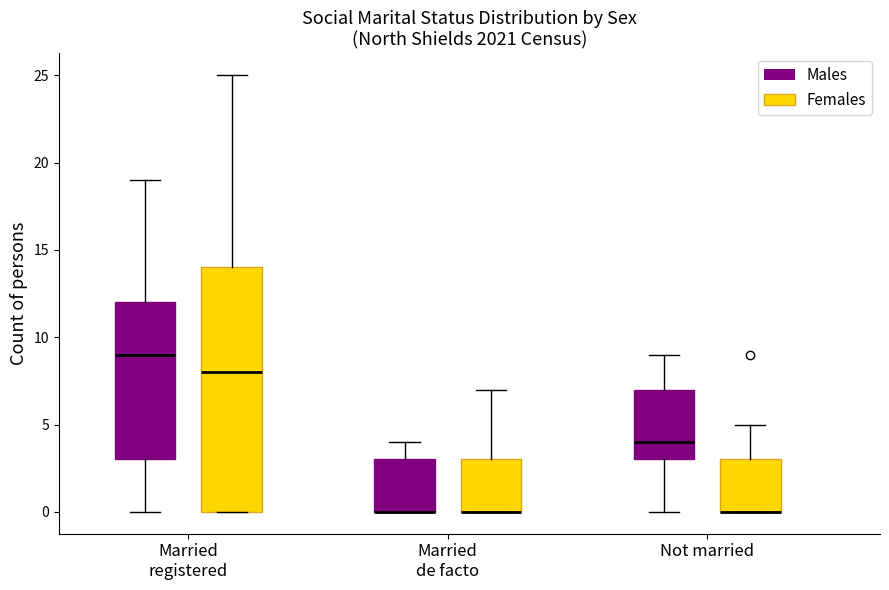

Reading left to right, read every box against the y-axis: the position of its median line, the range the box covers, and the ends of its whiskers. The values are not printed on the chart, so give them approximately, as read against the axis.

Married registered (Males): median 9, box 3 to 12, whiskers 0 to 19
Married registered (Females): median 8, box 0 to 14, whiskers 0 to 25
Married de facto (Males): median 0 (drawn on the box's lower edge), box 0 to 3, whiskers 0 to 4
Married de facto (Females): median 0 (drawn on the box's lower edge), box 0 to 3, whiskers 0 to 7
Not married (Males): median 4, box 3 to 7, whiskers 0 to 9
Not married (Females): median 0 (drawn on the box's lower edge), box 0 to 3, whiskers 0 to 5